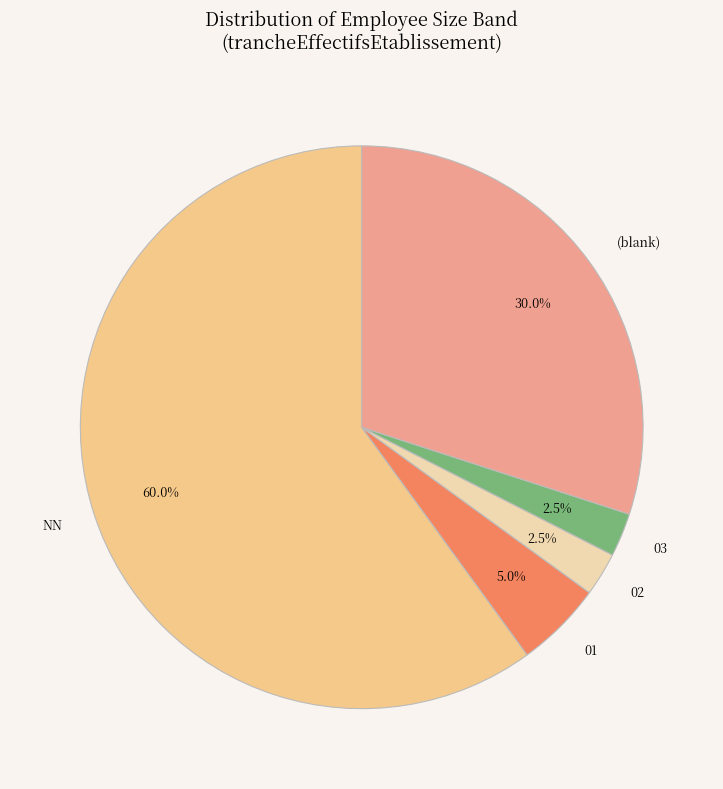

Which category has the biggest portion of the pie?

NN